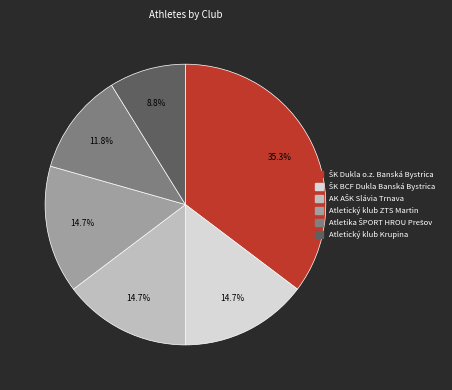

How many segments does this pie chart have?

6